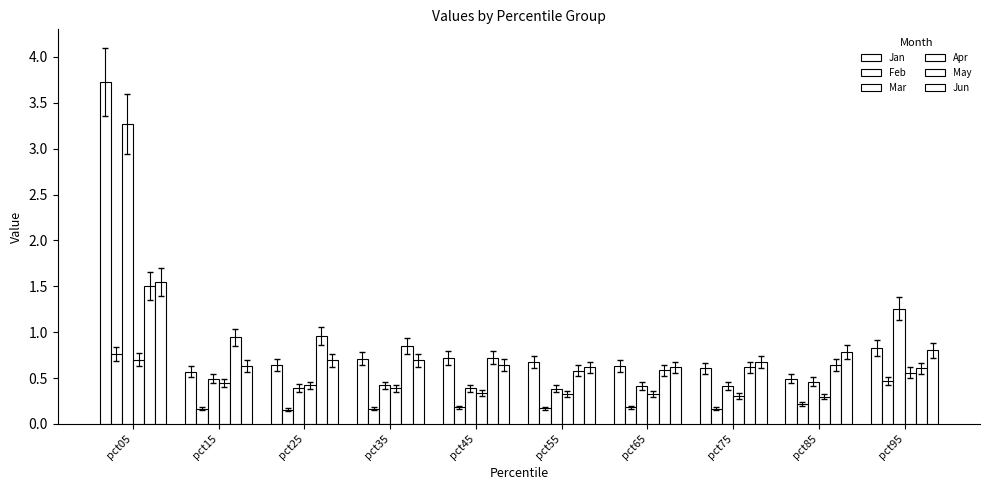

How many bars are there in each group?

6